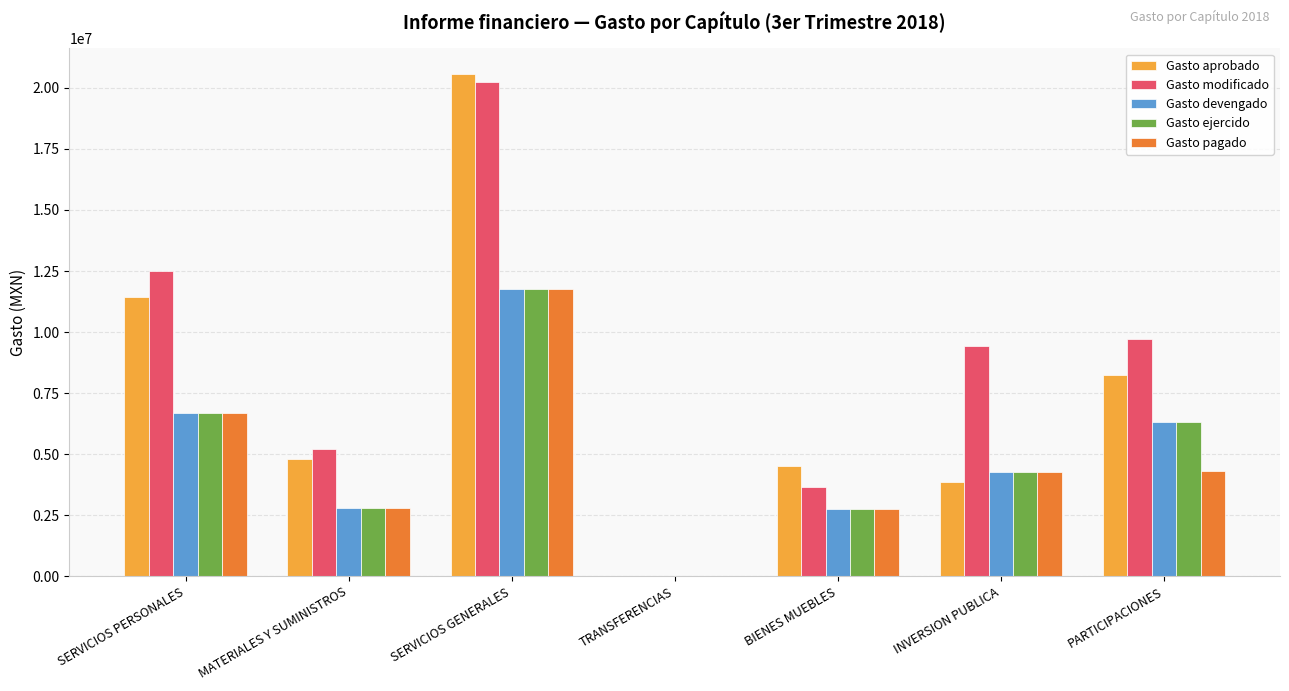

True or false: Gasto devengado has a value of 6309576.8 at PARTICIPACIONES.

True